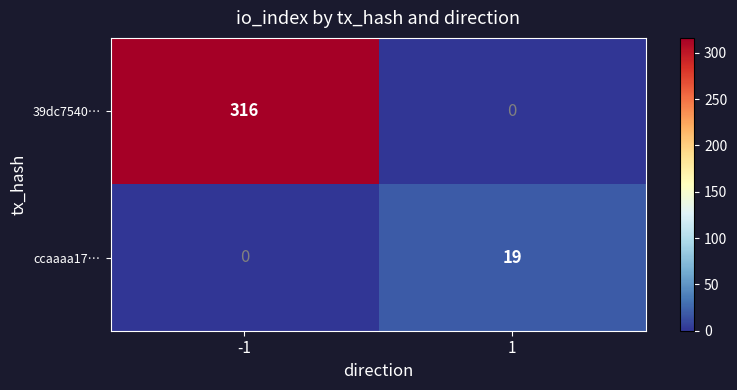

True or false: ccaaaa17… has a value of 19 at 1.

True